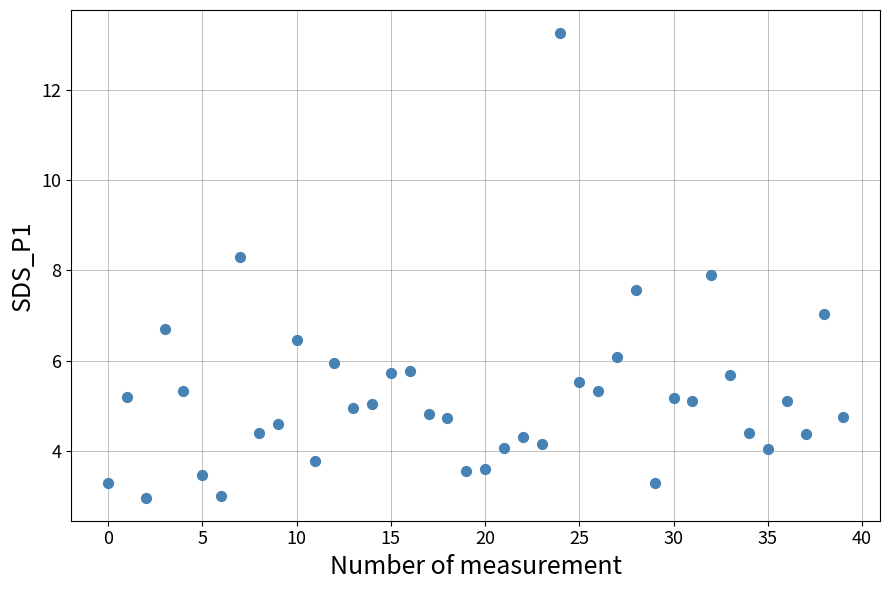

What is the range of Y values (max minus min)?

10.3